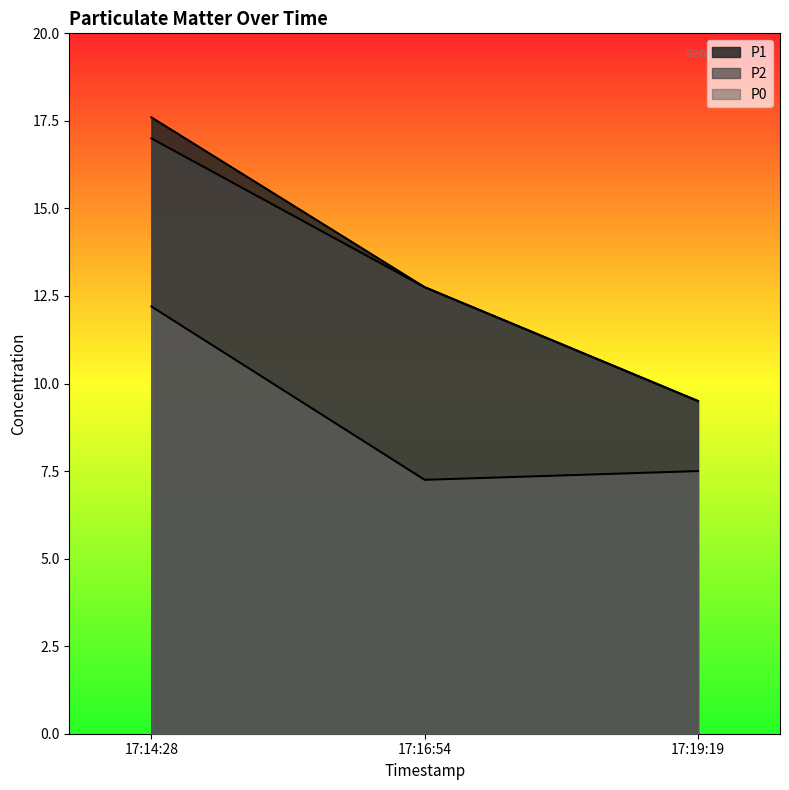

Between 17:14:28 and 17:16:54, which series saw the biggest shift?

P0